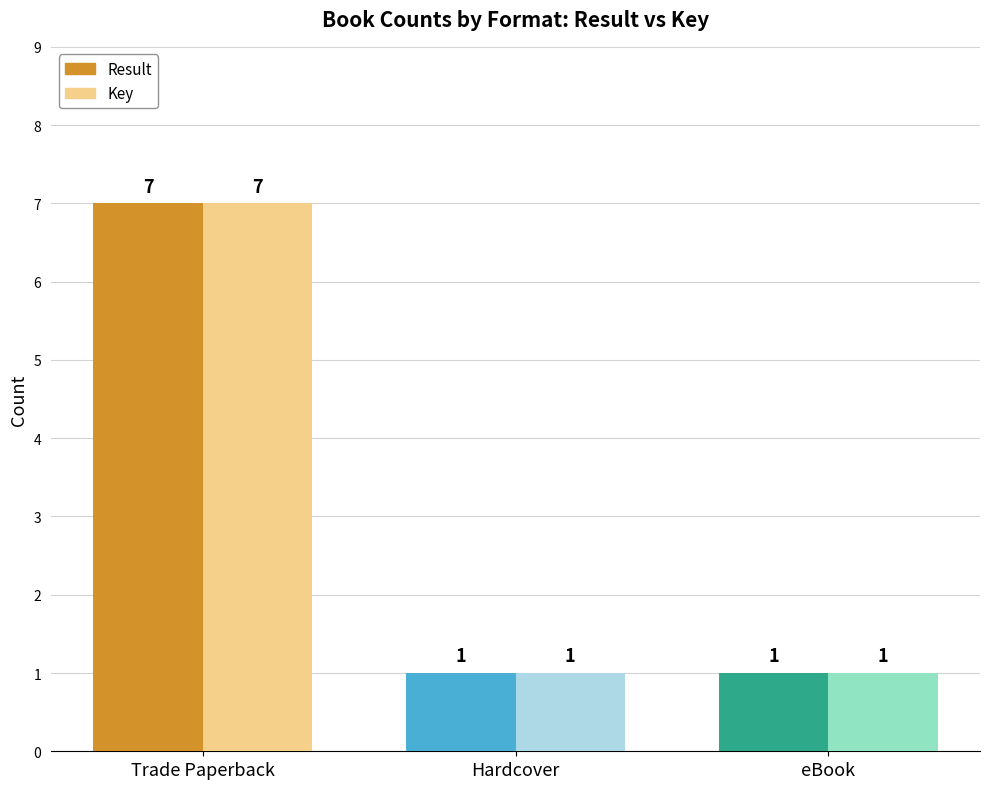

The value of Key at eBook is 0. True or false?

False